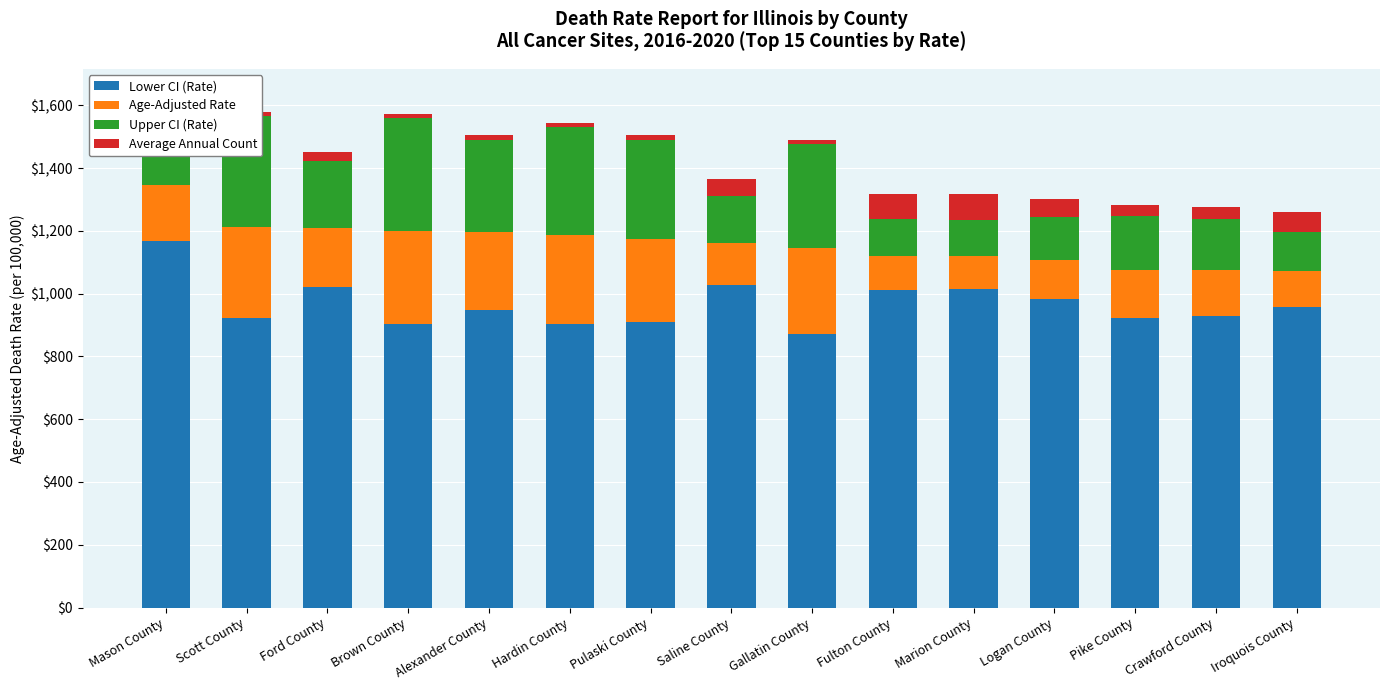

What is the total value across all series at Logan County?

1302.2